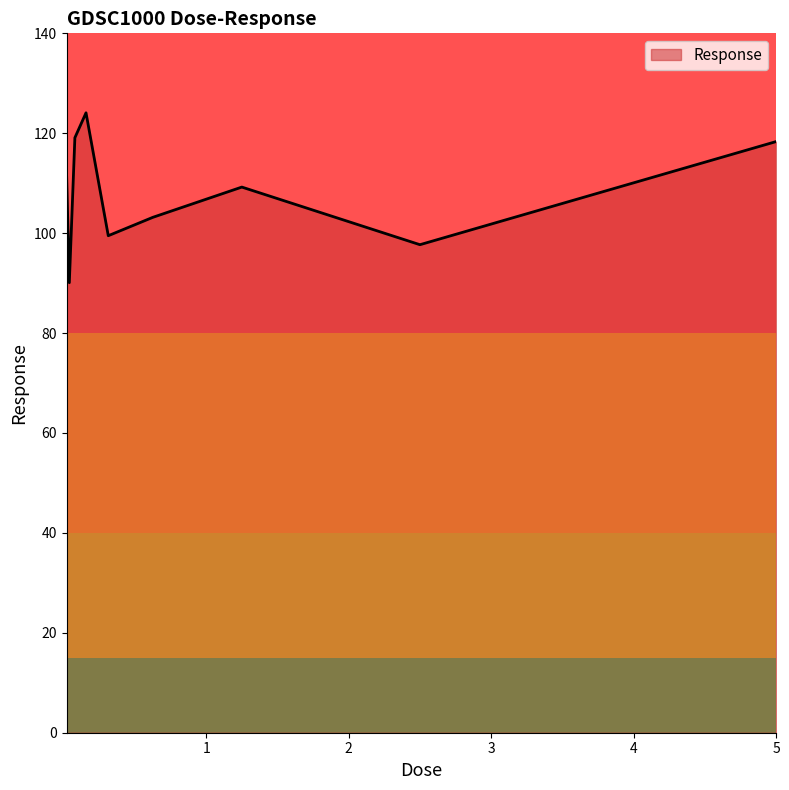

What is the difference between the maximum and minimum values?

34.0